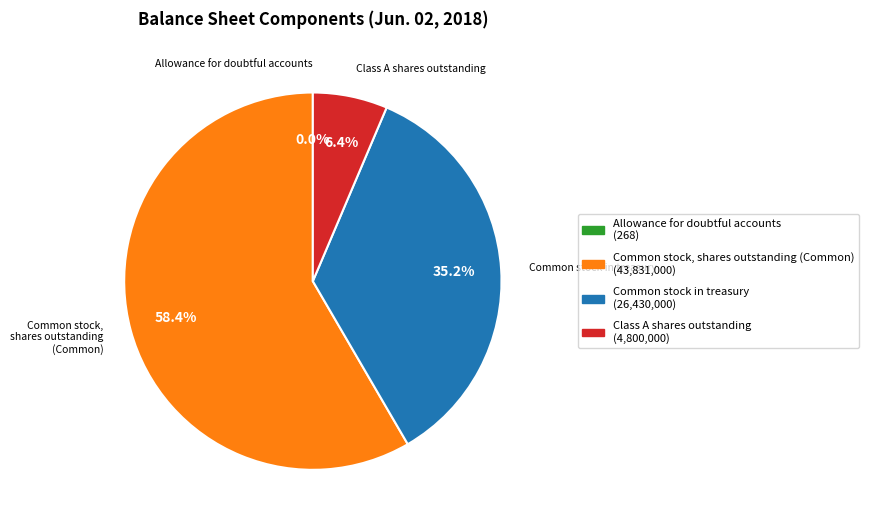

To the nearest percent, what is the combined percentage of Class A shares outstanding and Common stock, shares outstanding (Common)?

65%